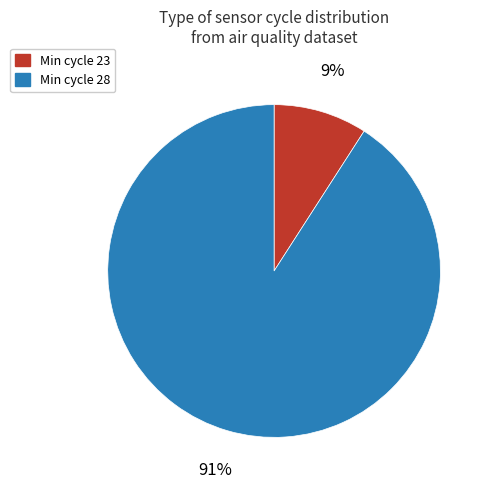

Between Min cycle 23 and Min cycle 28, which is larger?

Min cycle 28